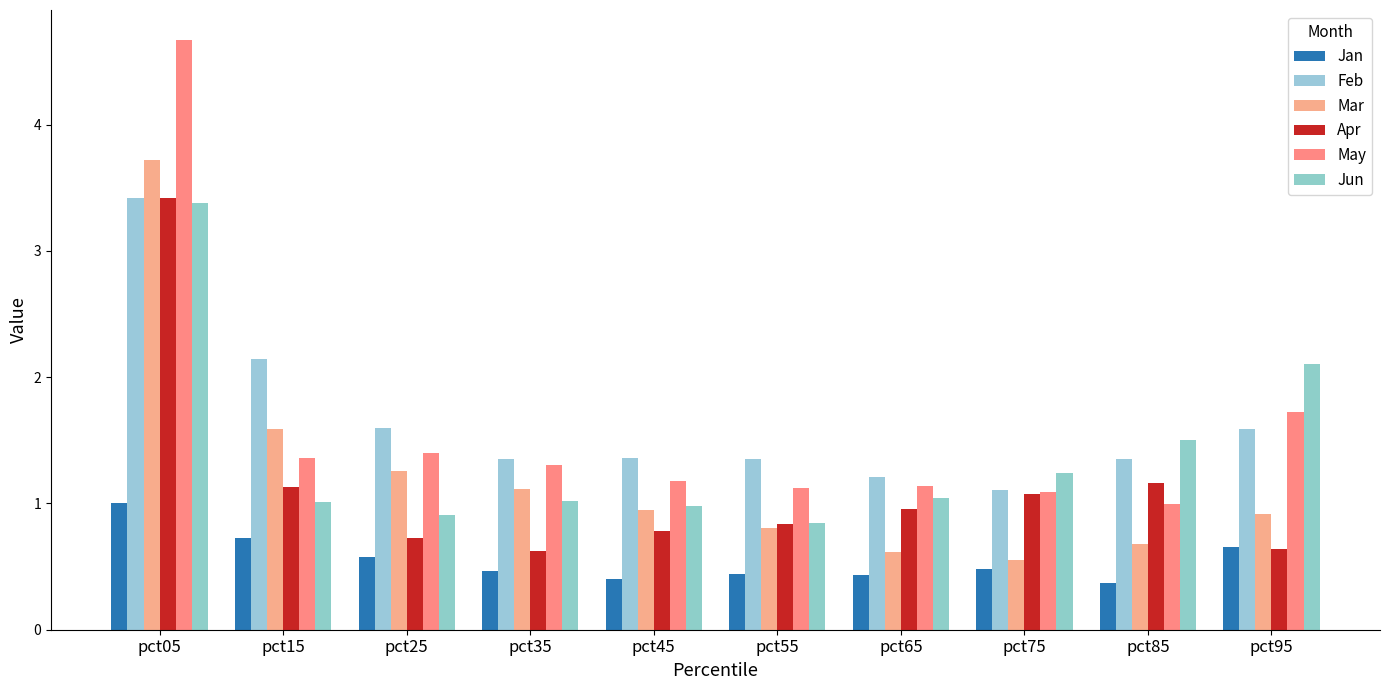

At pct75, list the series in order from largest to smallest.

Jun, Feb, May, Apr, Mar, Jan